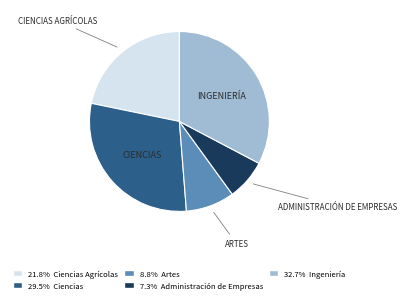

Is there any slice that represents more than half of the pie?

No